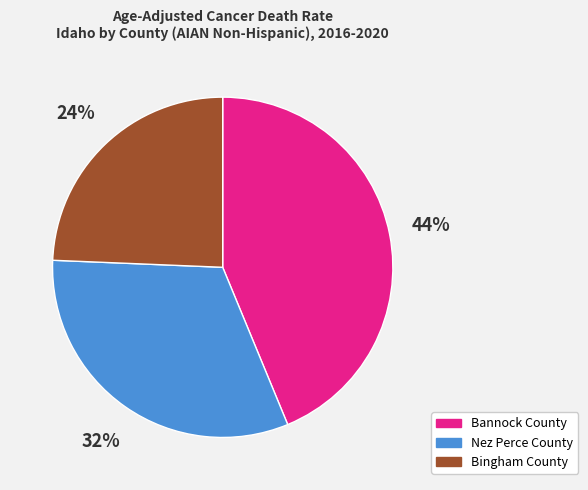

Does Bingham County account for over 50% of the chart?

No